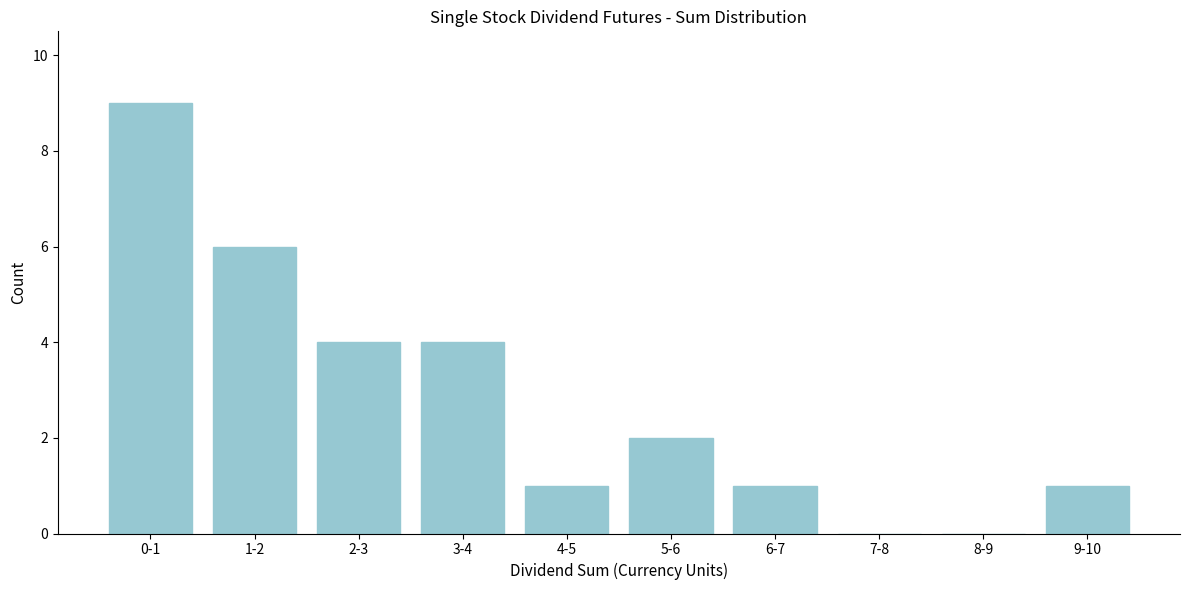

Reading right to left, extract all data points from this chart.

9-10=1	8-9=0	7-8=0	6-7=1	5-6=2	4-5=1	3-4=4	2-3=4	1-2=6	0-1=9